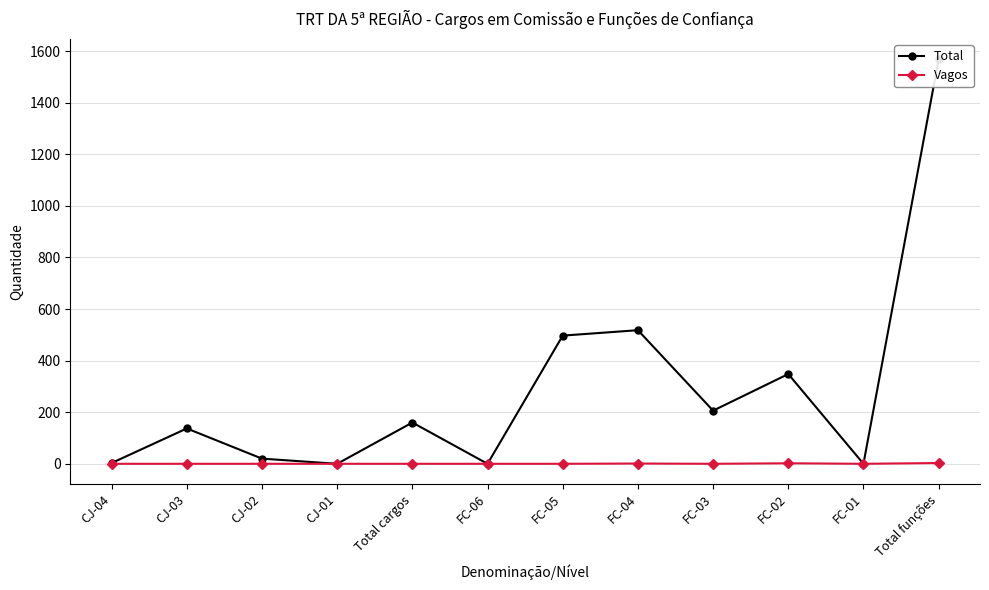

How many values in the Total series exceed 160?

5